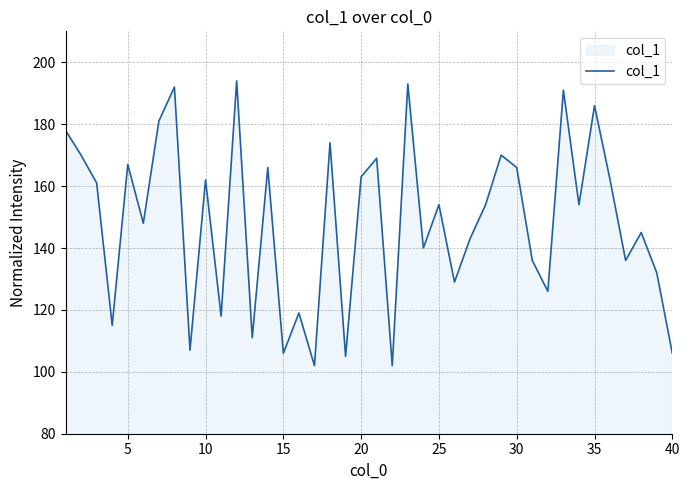

What is the greatest value displayed?

194